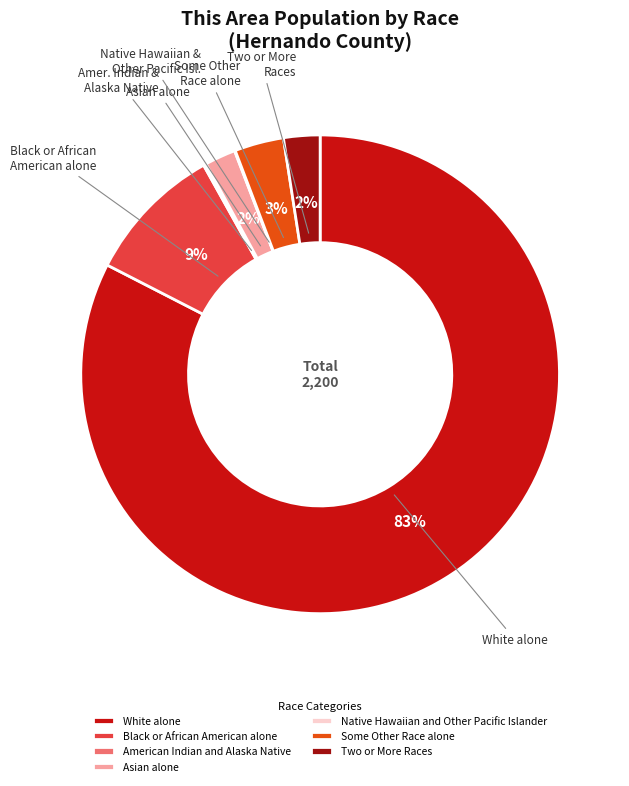

To the nearest percent, what is the average slice percentage?

14%